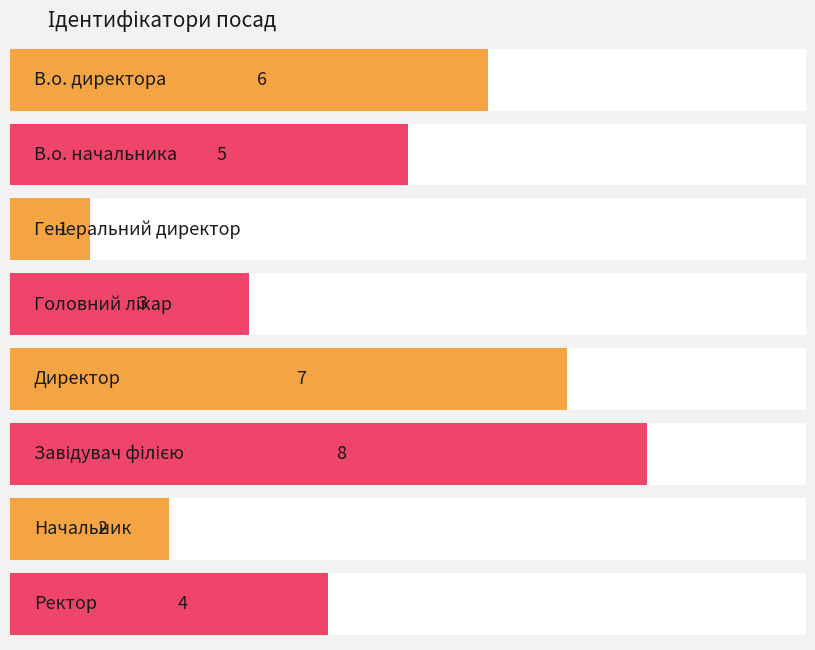

Reading right to left, transcribe all the data shown in this chart.

Ректор=4	Начальник=2	Завідувач філією=8	Директор=7	Головний лікар=3	Генеральний директор=1	В.о. начальника=5	В.о. директора=6